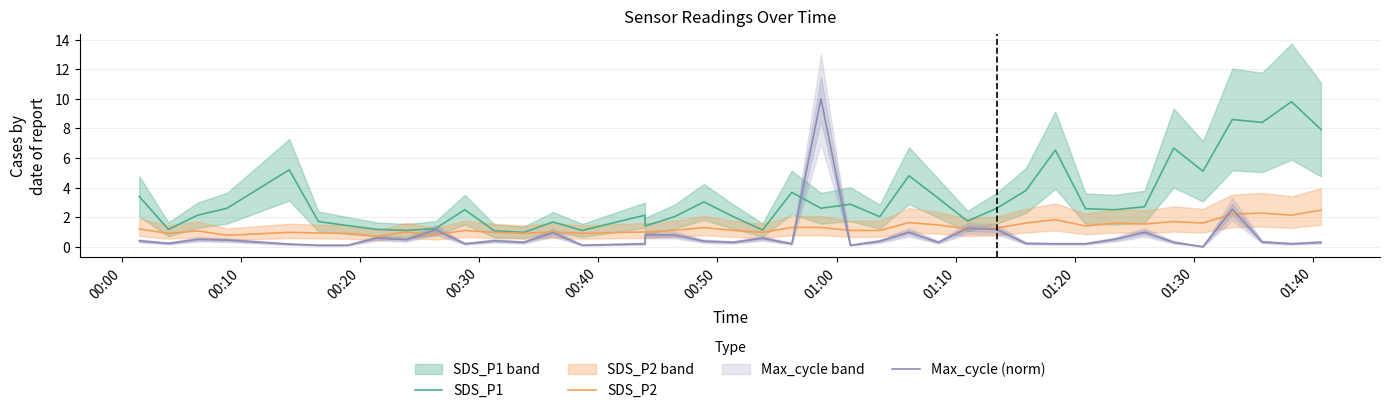

What is the maximum value for SDS_P1?

9.8